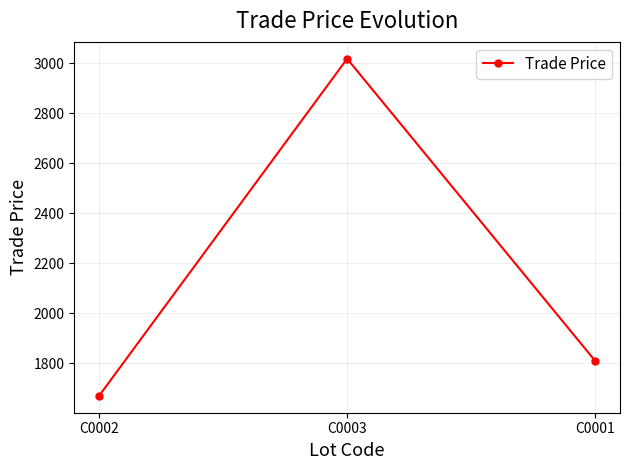

What is the label of the 3rd point from the right?

C0002